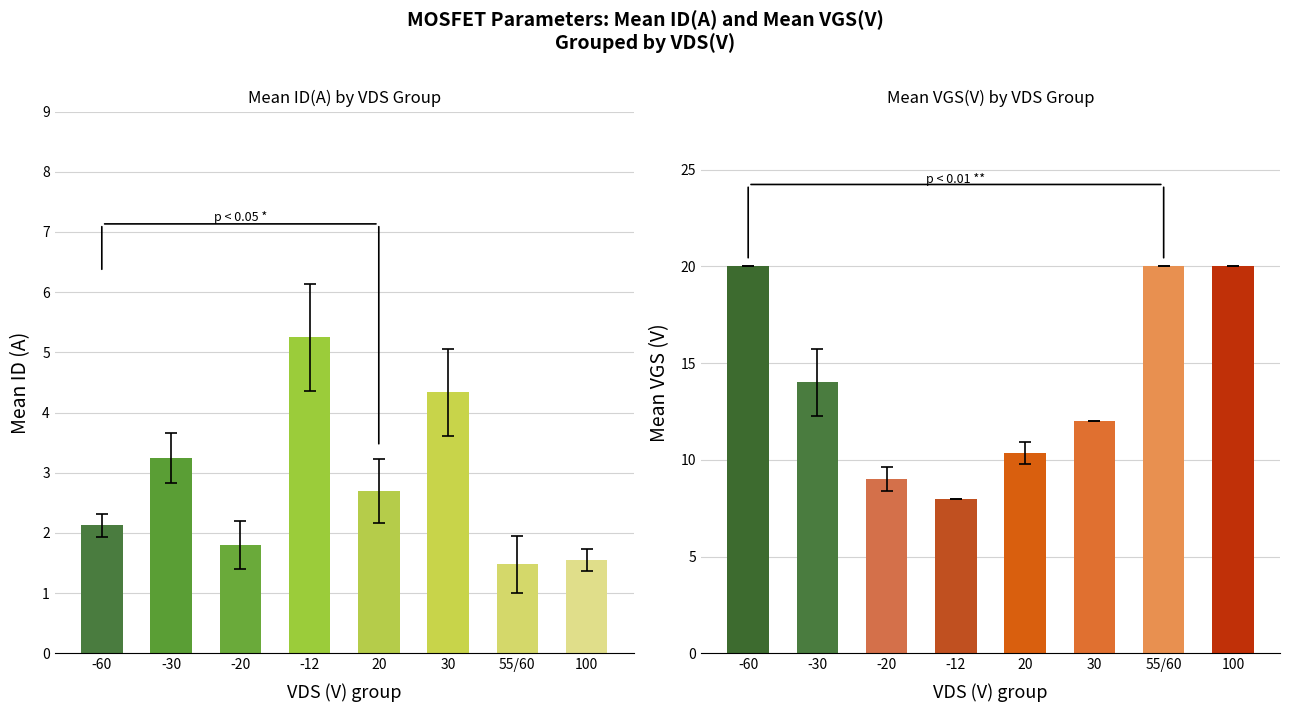

Reading left to right, what are all the values shown in this chart?

Mean ID(A): 2.1	3.2	1.8	5.2	2.7	4.3	1.5	1.6
Mean VGS(V): 20.0	14.0	9.0	8.0	10.3	12.0	20.0	20.0